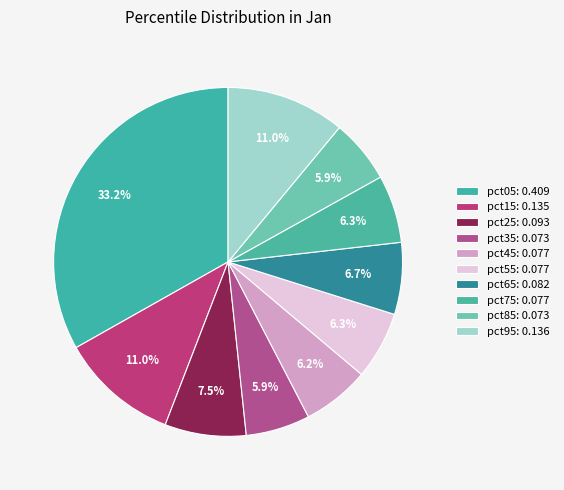

The pct75 slice represents 6% of the pie. True or false?

True